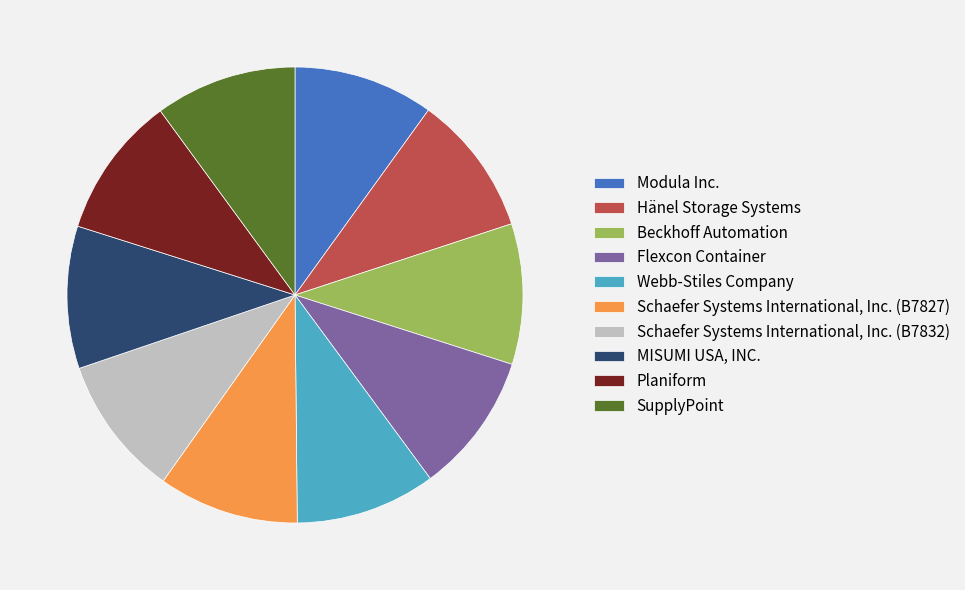

What is the ratio of the value at Hänel Storage Systems to the value at SupplyPoint?

1.0